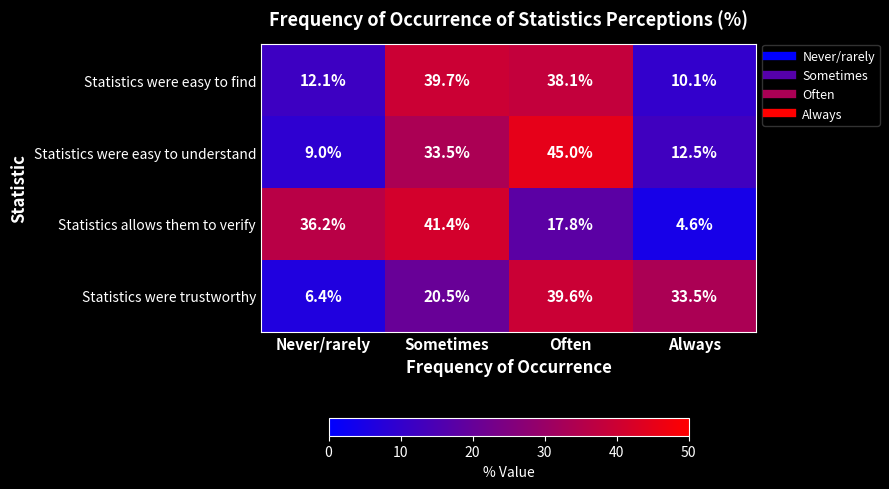

Which series has the largest range (max minus min)?

Statistics allows them to verify